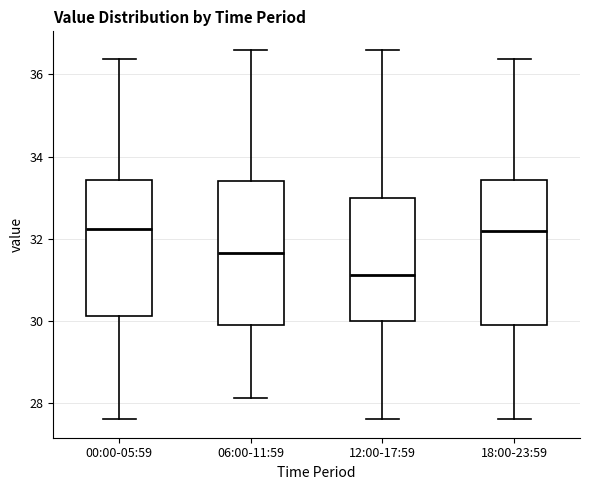

Where is the upper edge of the box for 00:00-05:59 on the y-axis? The values are not printed on the chart, so give them approximately, as read against the axis.

33.4